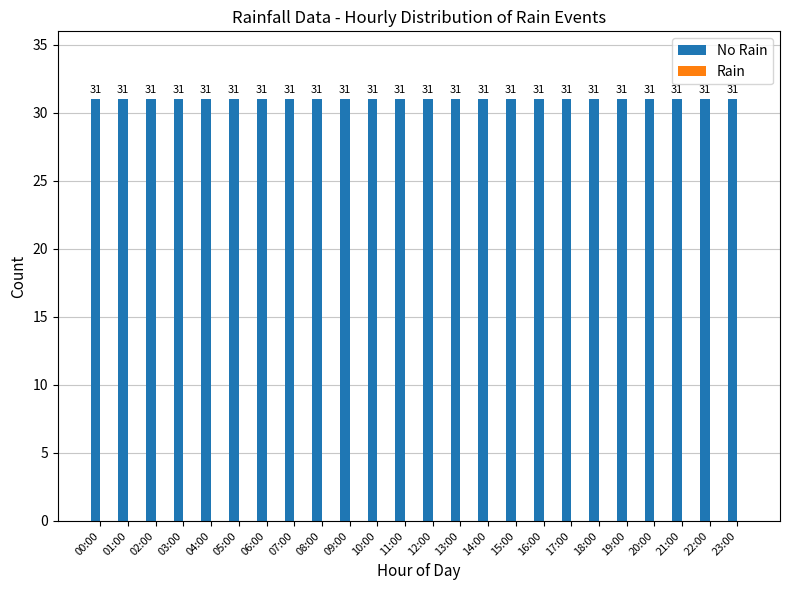

Is it true that No Rain equals 31 at 05:00?

True